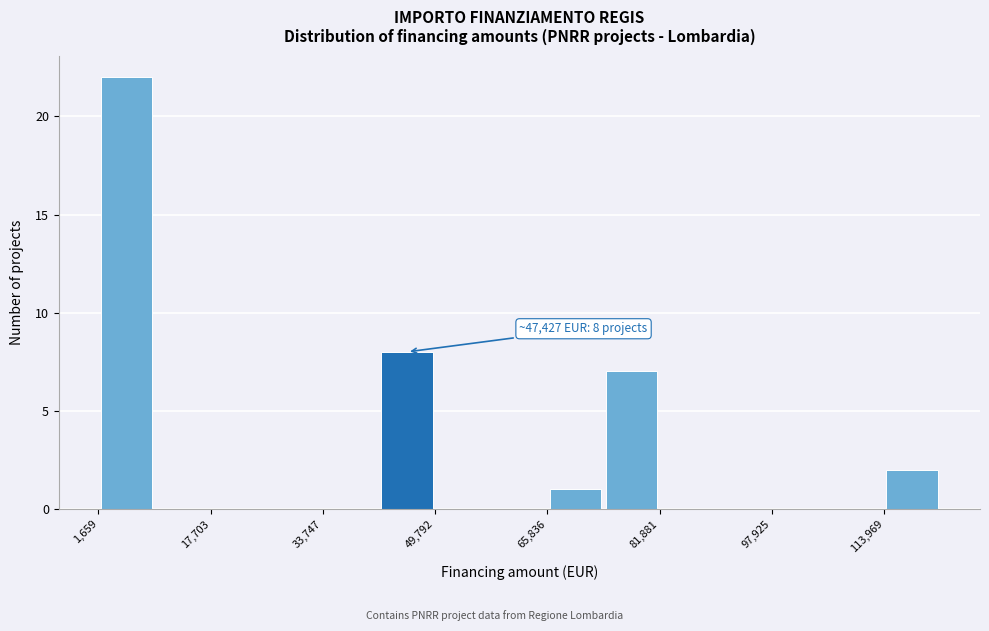

Which range on the x-axis has the tallest bar?

2000 to 10000